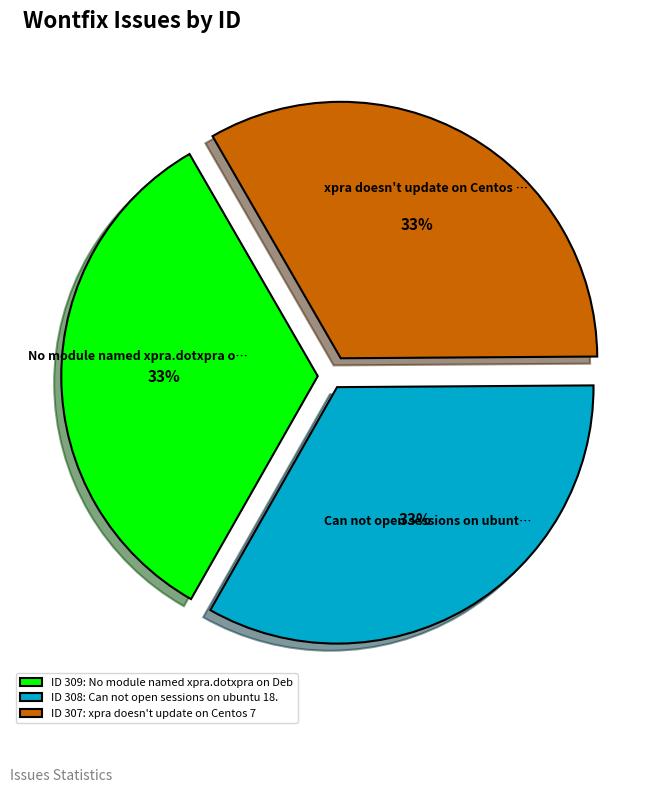

To the nearest percent, what percentage of the pie is ID 308: Can not open sessions on ubuntu 18.?

33%